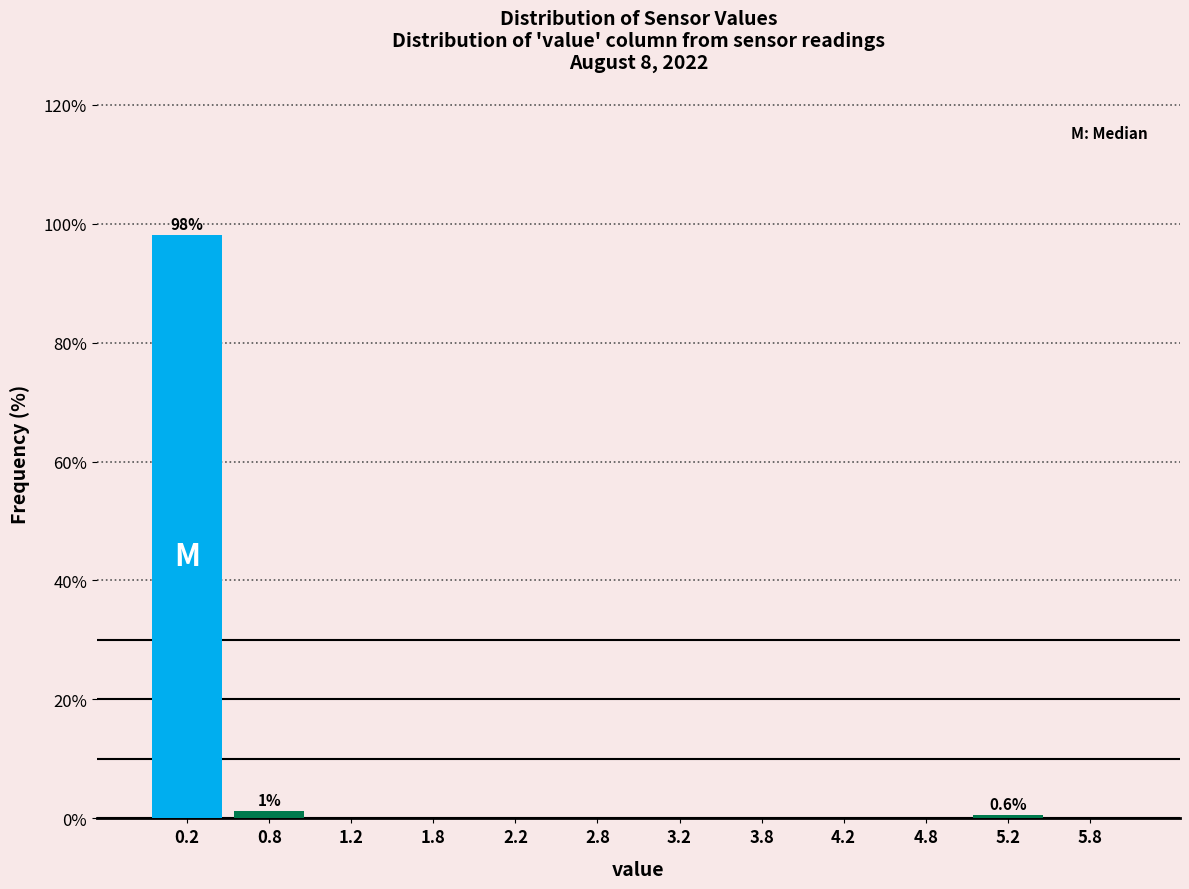

Which range on the x-axis has the tallest bar?

0.0 to 0.5